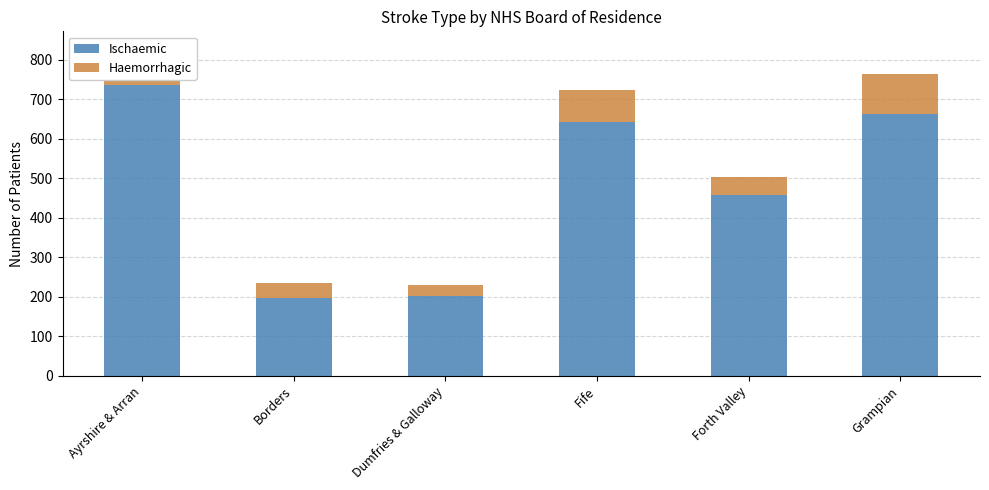

Count the number of data series in this chart.

2